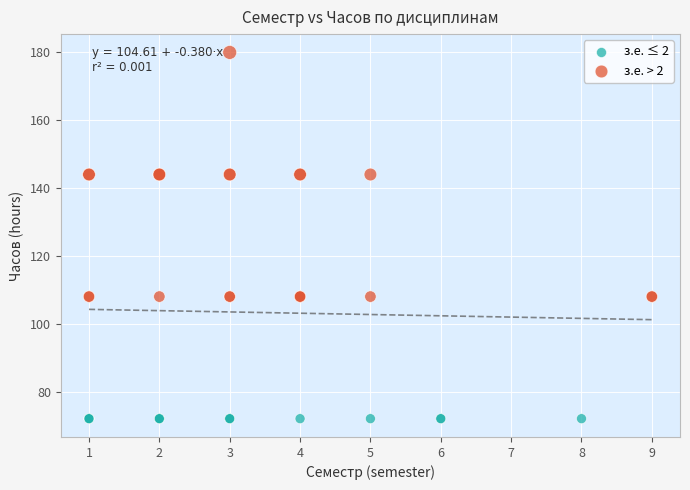

Which series contains the highest Y value?

з.е. > 2